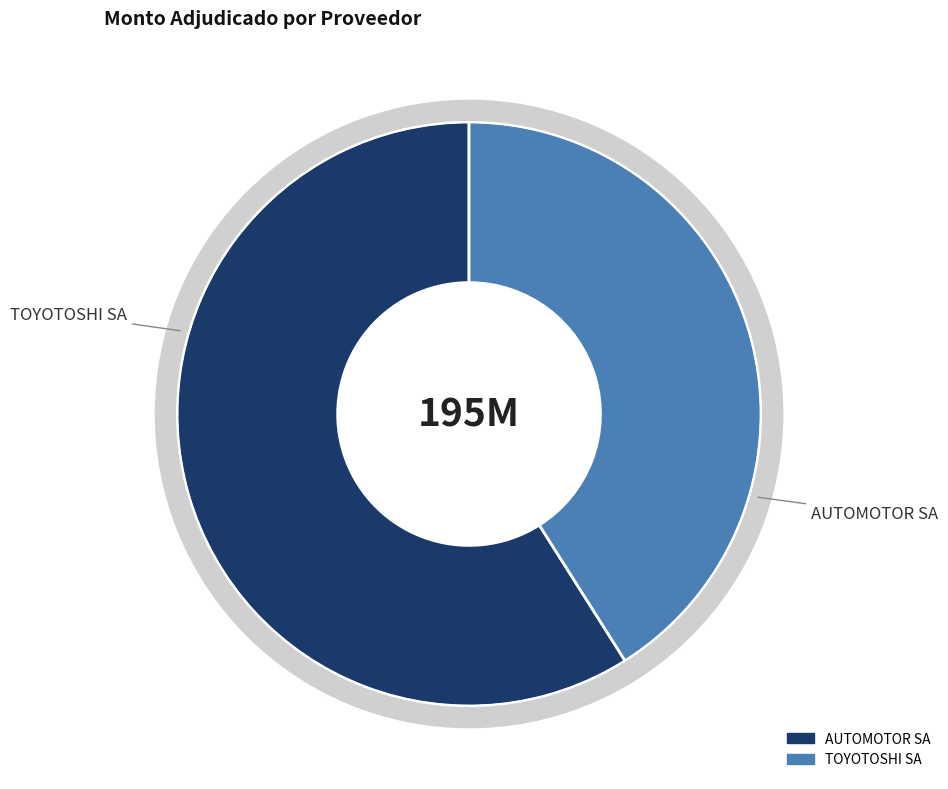

Which category has the smallest portion of the pie?

TOYOTOSHI SA